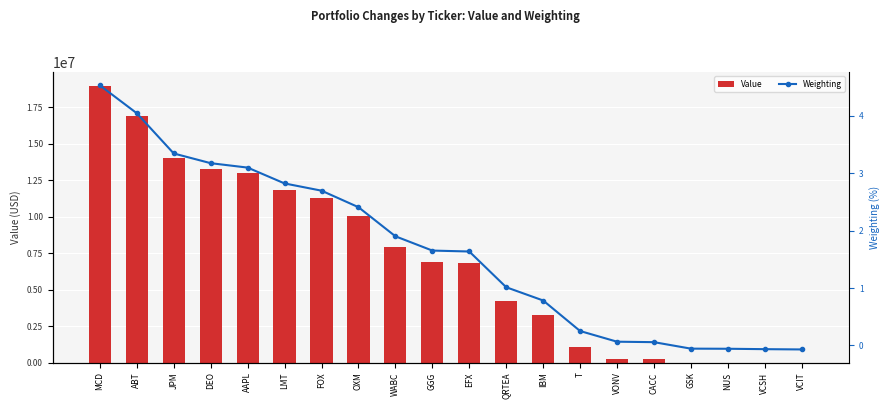

Which category has the lowest value in the Value series?

GSK